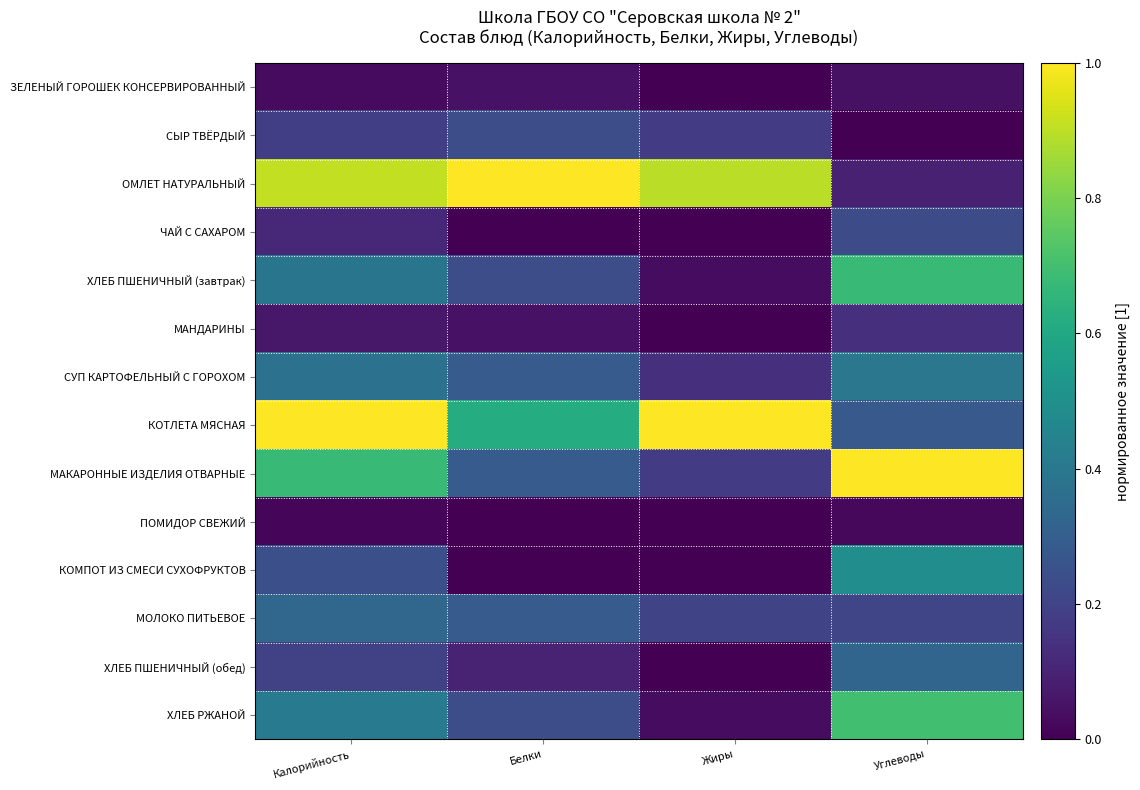

Reading left to right, what are all the values shown in this chart?

ЗЕЛЕНЫЙ ГОРОШЕК КОНСЕРВИРОВАННЫЙ: Калорийность=0.0	Белки=0.0	Жиры=0.0	Углеводы=0.0
СЫР ТВЁРДЫЙ: Калорийность=0.2	Белки=0.2	Жиры=0.2	Углеводы=0.0
ОМЛЕТ НАТУРАЛЬНЫЙ: Калорийность=0.9	Белки=1.0	Жиры=0.9	Углеводы=0.1
ЧАЙ С САХАРОМ: Калорийность=0.1	Белки=0.0	Жиры=0.0	Углеводы=0.2
ХЛЕБ ПШЕНИЧНЫЙ (завтрак): Калорийность=0.4	Белки=0.2	Жиры=0.0	Углеводы=0.7
МАНДАРИНЫ: Калорийность=0.1	Белки=0.0	Жиры=0.0	Углеводы=0.1
СУП КАРТОФЕЛЬНЫЙ С ГОРОХОМ: Калорийность=0.4	Белки=0.3	Жиры=0.1	Углеводы=0.4
КОТЛЕТА МЯСНАЯ: Калорийность=1.0	Белки=0.6	Жиры=1.0	Углеводы=0.3
МАКАРОННЫЕ ИЗДЕЛИЯ ОТВАРНЫЕ: Калорийность=0.7	Белки=0.3	Жиры=0.2	Углеводы=1.0
ПОМИДОР СВЕЖИЙ: Калорийность=0.0	Белки=0.0	Жиры=0.0	Углеводы=0.0
КОМПОТ ИЗ СМЕСИ СУХОФРУКТОВ: Калорийность=0.2	Белки=0.0	Жиры=0.0	Углеводы=0.5
МОЛОКО ПИТЬЕВОЕ: Калорийность=0.3	Белки=0.3	Жиры=0.2	Углеводы=0.2
ХЛЕБ ПШЕНИЧНЫЙ (обед): Калорийность=0.2	Белки=0.1	Жиры=0.0	Углеводы=0.3
ХЛЕБ РЖАНОЙ: Калорийность=0.4	Белки=0.2	Жиры=0.0	Углеводы=0.7